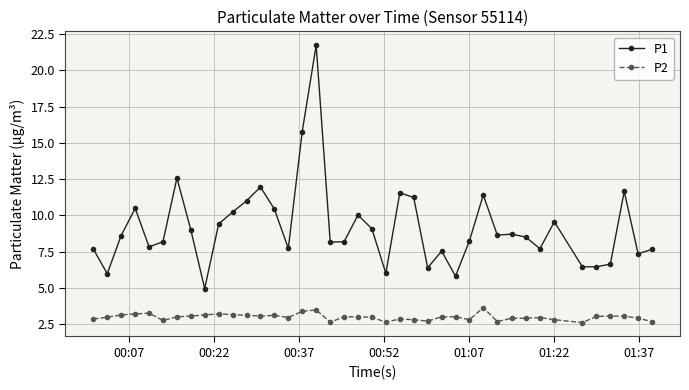

True or false: P1 has more than 1 points higher than both neighbors.

True